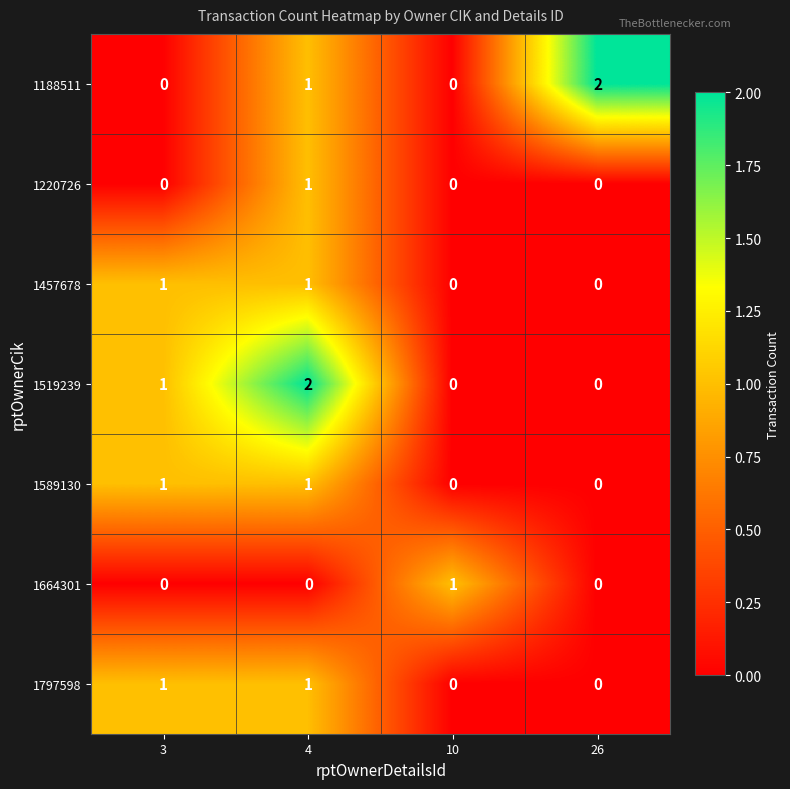

The 1220726 series shows 0 at 26. True or false?

True